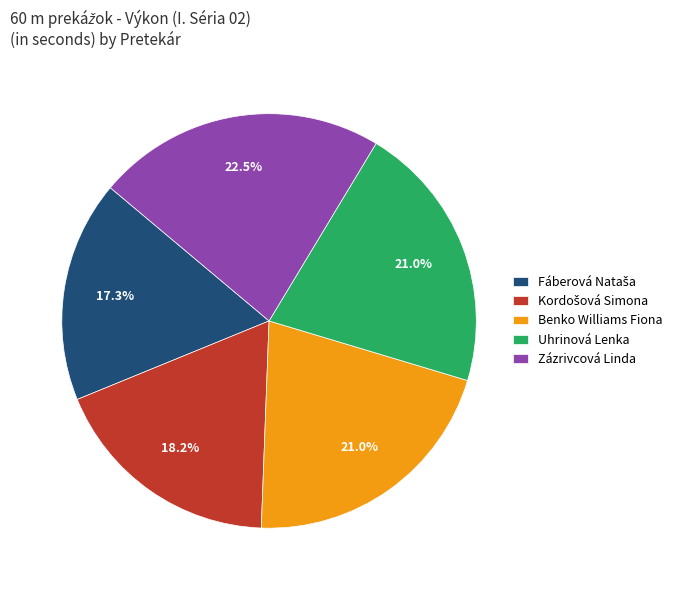

How many segments does this pie chart have?

5